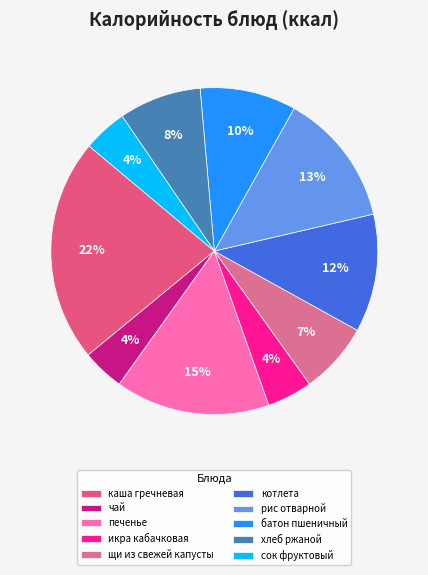

To the nearest percent, what percentage of the pie is печенье?

15%